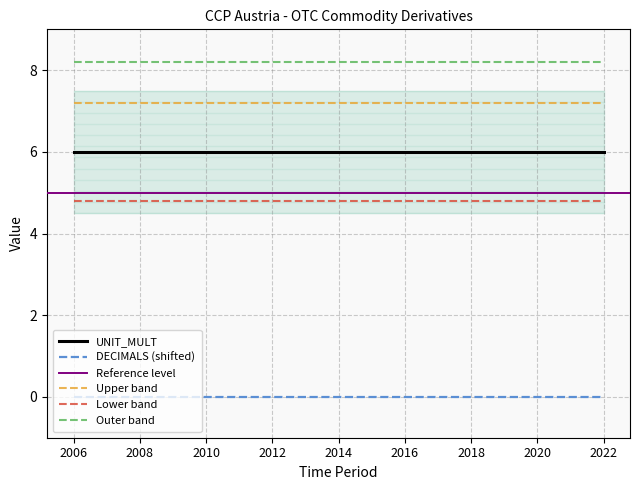

Does the chart display data point markers on the line(s)?

No